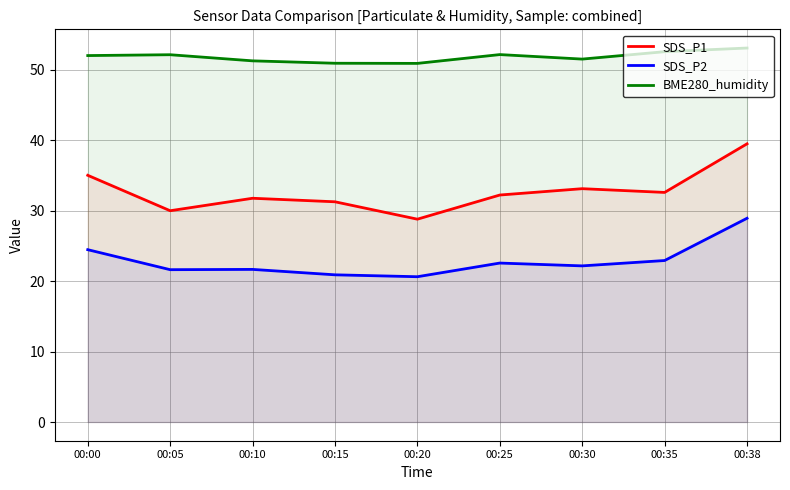

What is the difference between the maximum and minimum values in the SDS_P1 series?

10.7